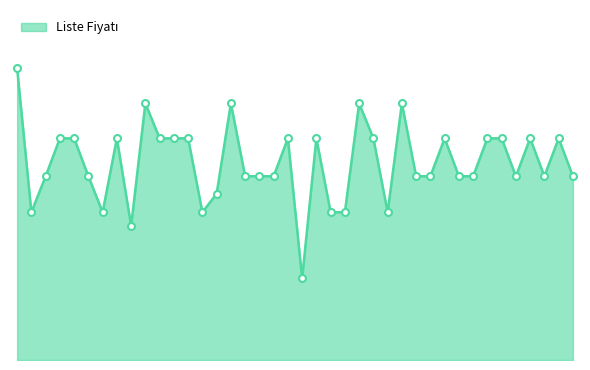

Does the chart have visible grid lines?

No